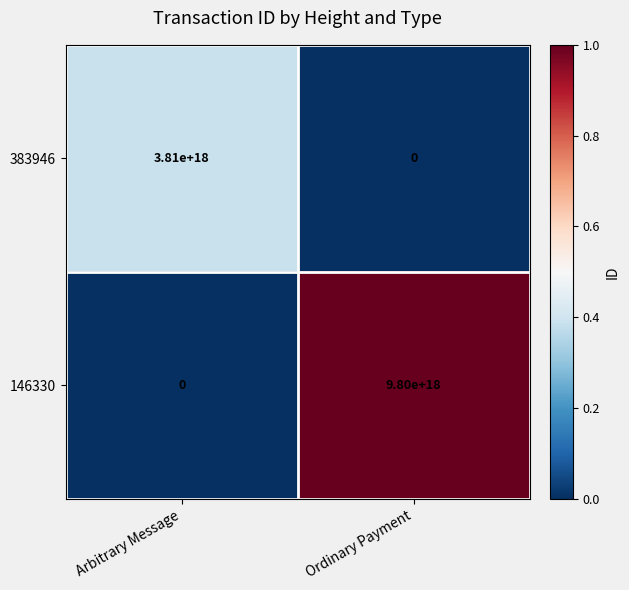

At which label does 383946 reach its peak?

Arbitrary Message